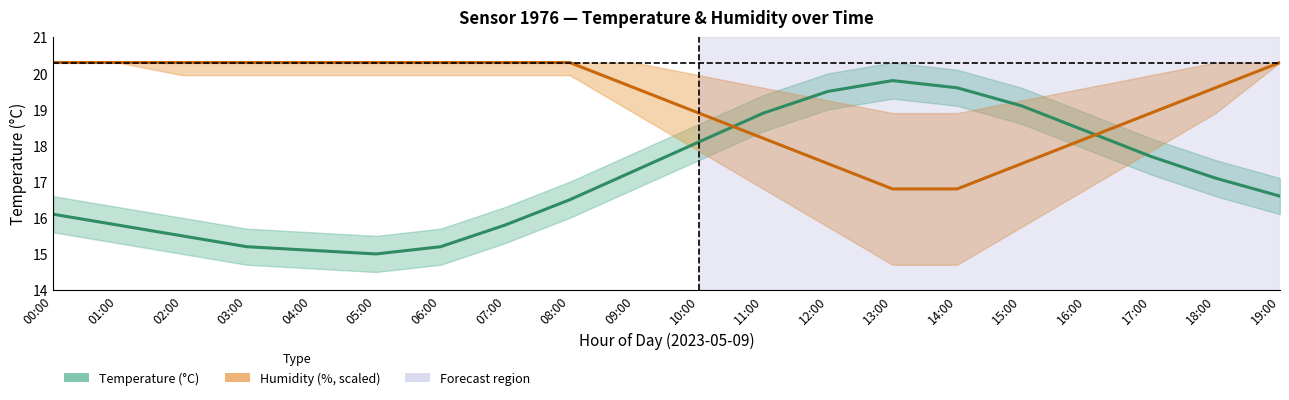

How many data points in Humidity (%, scaled) are above 20?

10